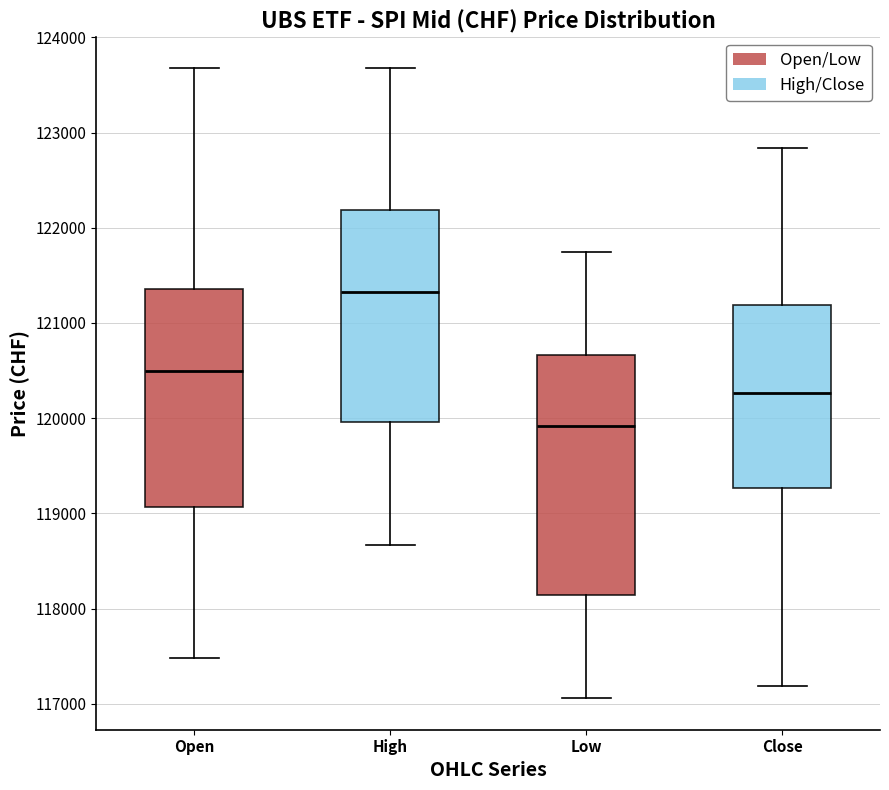

Which box is the tallest, from its lower edge to its upper edge?

Low